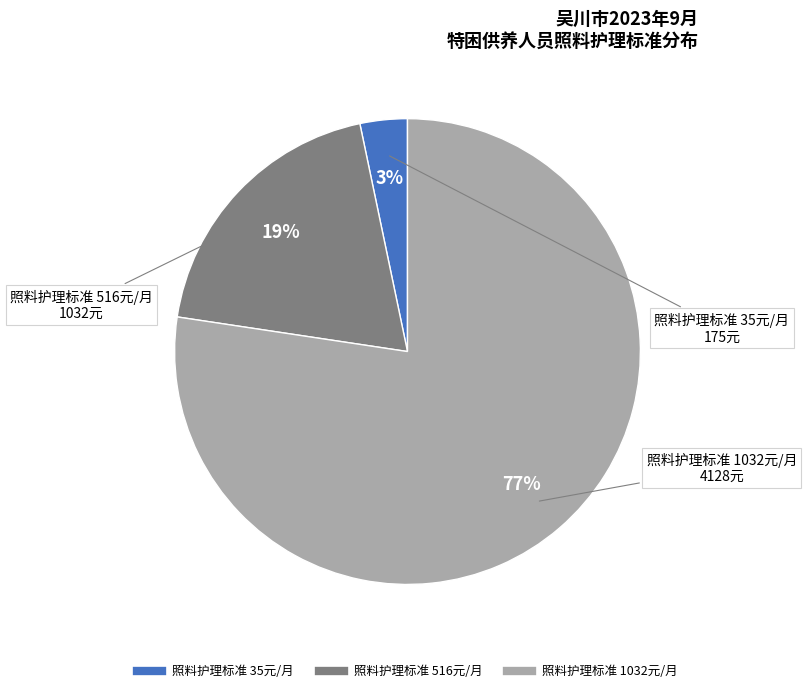

How many slices are in this pie chart?

3